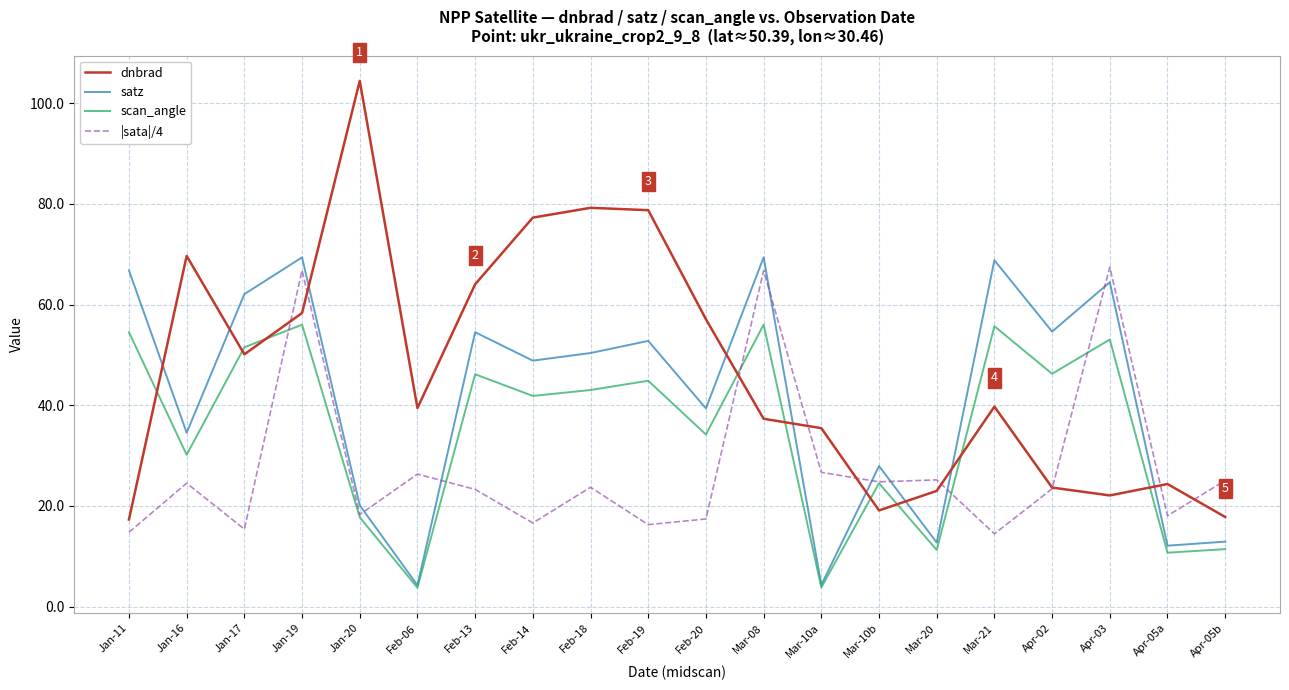

What is the difference between the maximum and second lowest values in the scan_angle series?

52.2